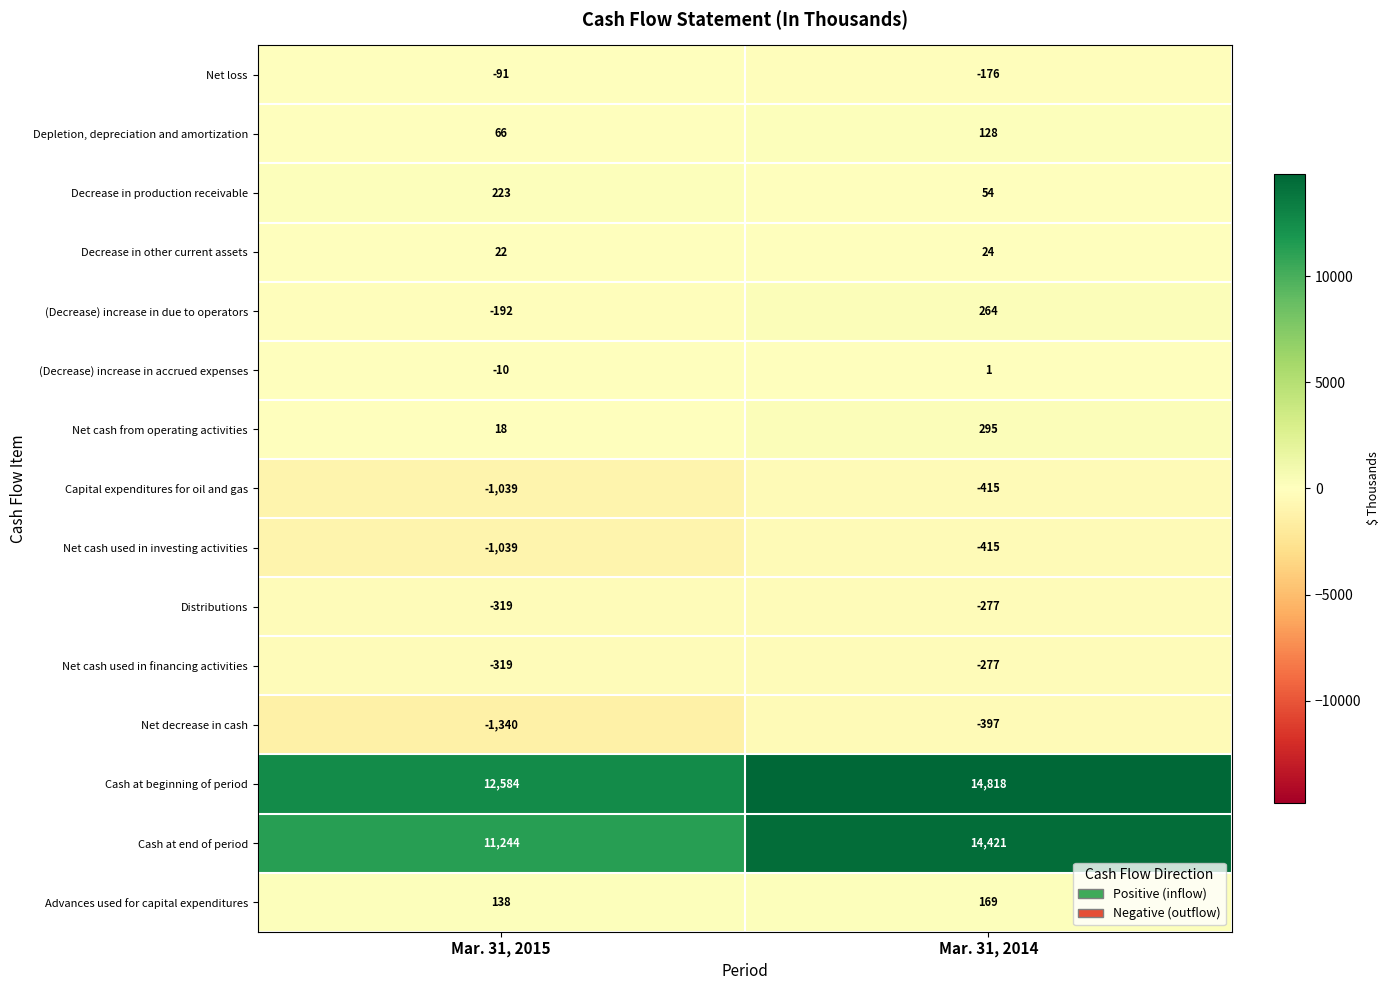

Which series has the largest range (max minus min)?

Cash at end of period